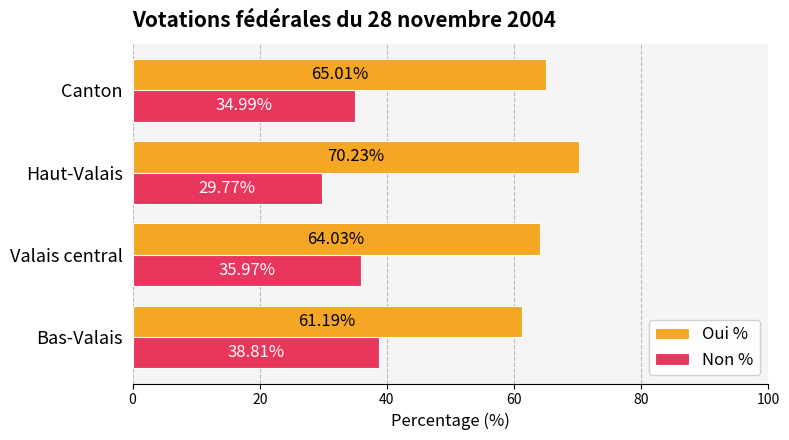

What is the difference between the maximum and minimum values in the Non % series?

9.0